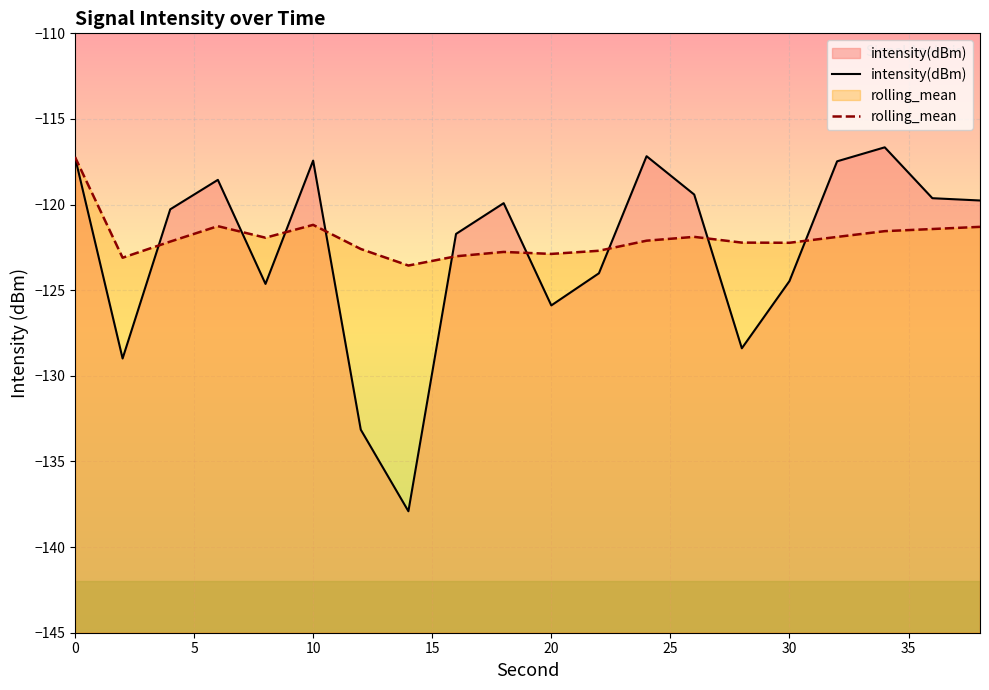

True or false: rolling_mean has more than 1 points higher than both neighbors.

True